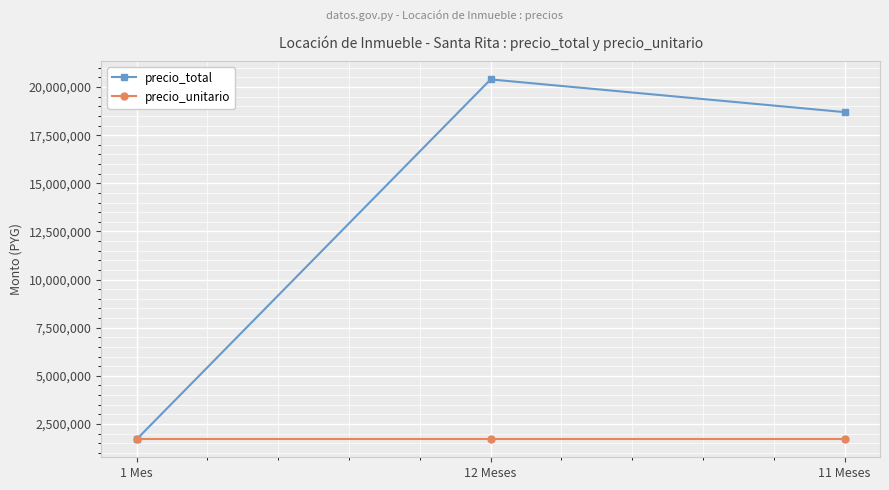

Reading right to left, transcribe all the data shown in this chart.

precio_total: 18700000	20400000	1700000
precio_unitario: 1700000	1700000	1700000